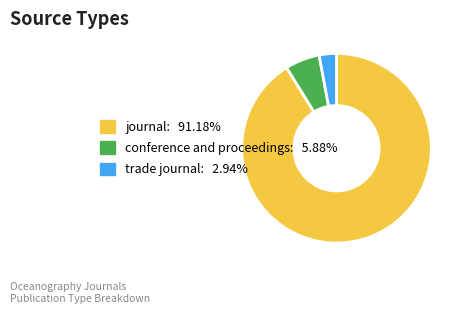

Count the number of slices in the pie.

3